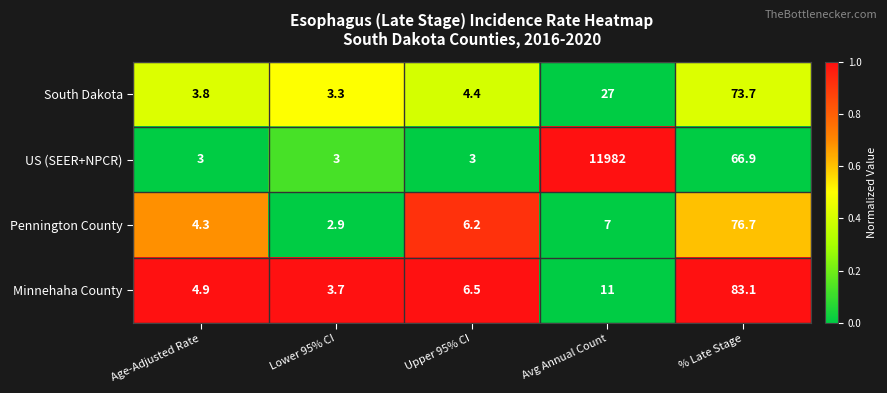

The Minnehaha County series shows 10.6 at Upper 95% CI. True or false?

False